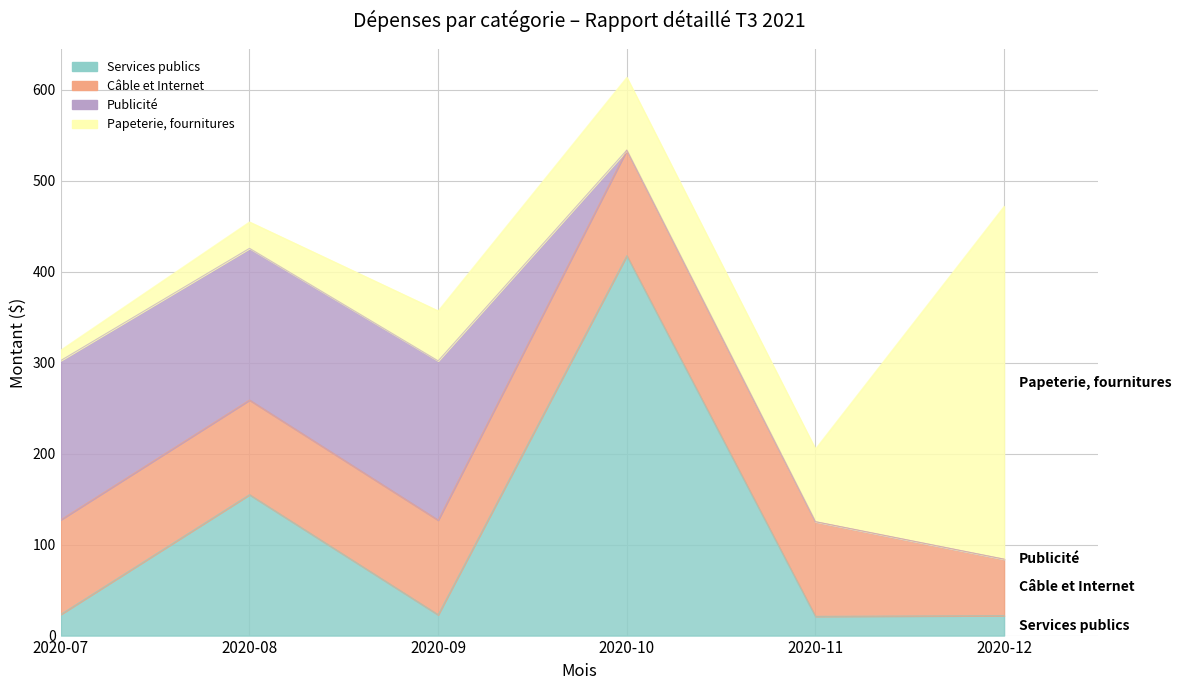

After their last crossing, which series has the higher values: Publicité or Services publics?

Services publics